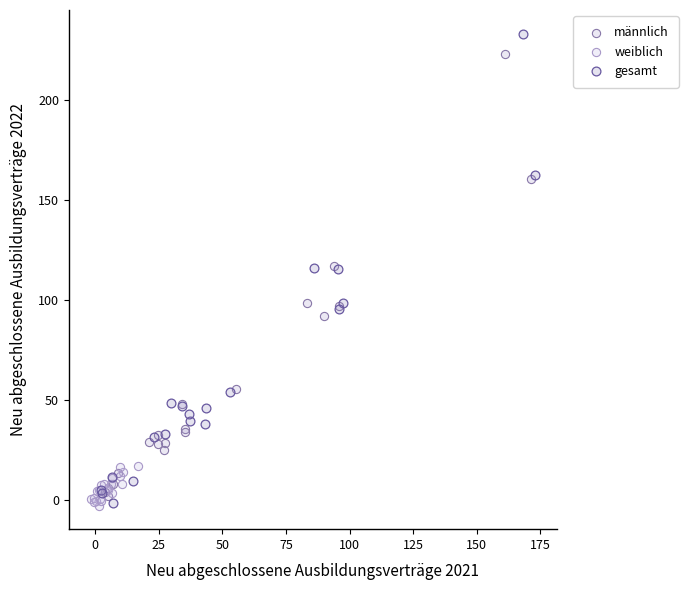

Which series reaches the maximum Y coordinate?

gesamt